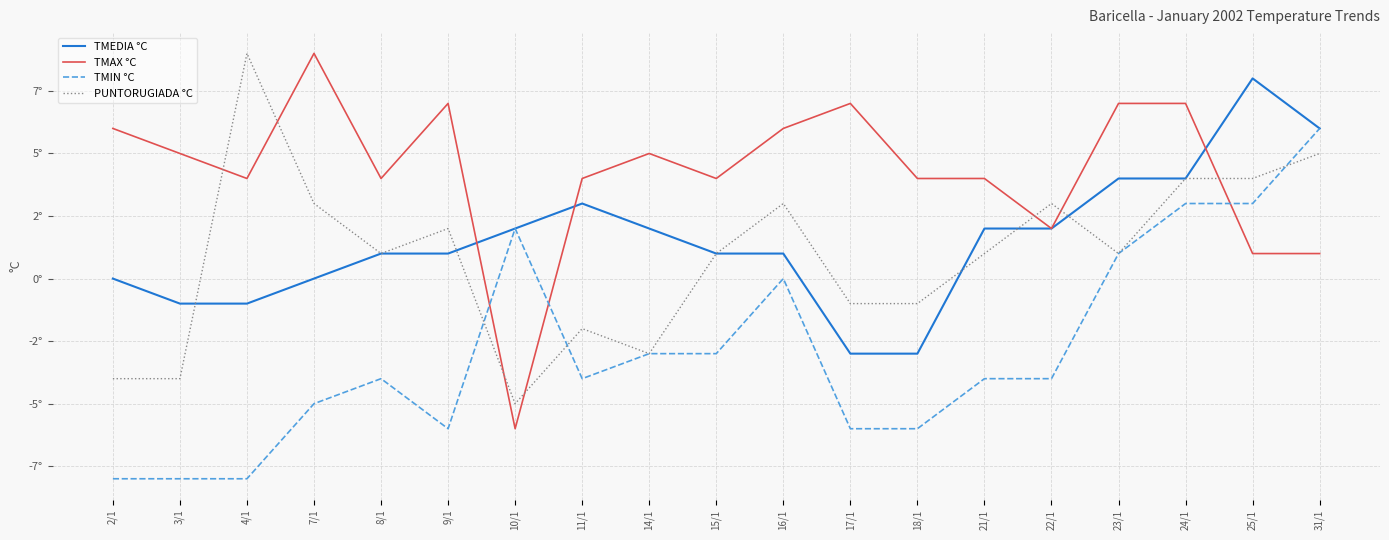

Which category has the highest value in the TMEDIA °C series?

25/1